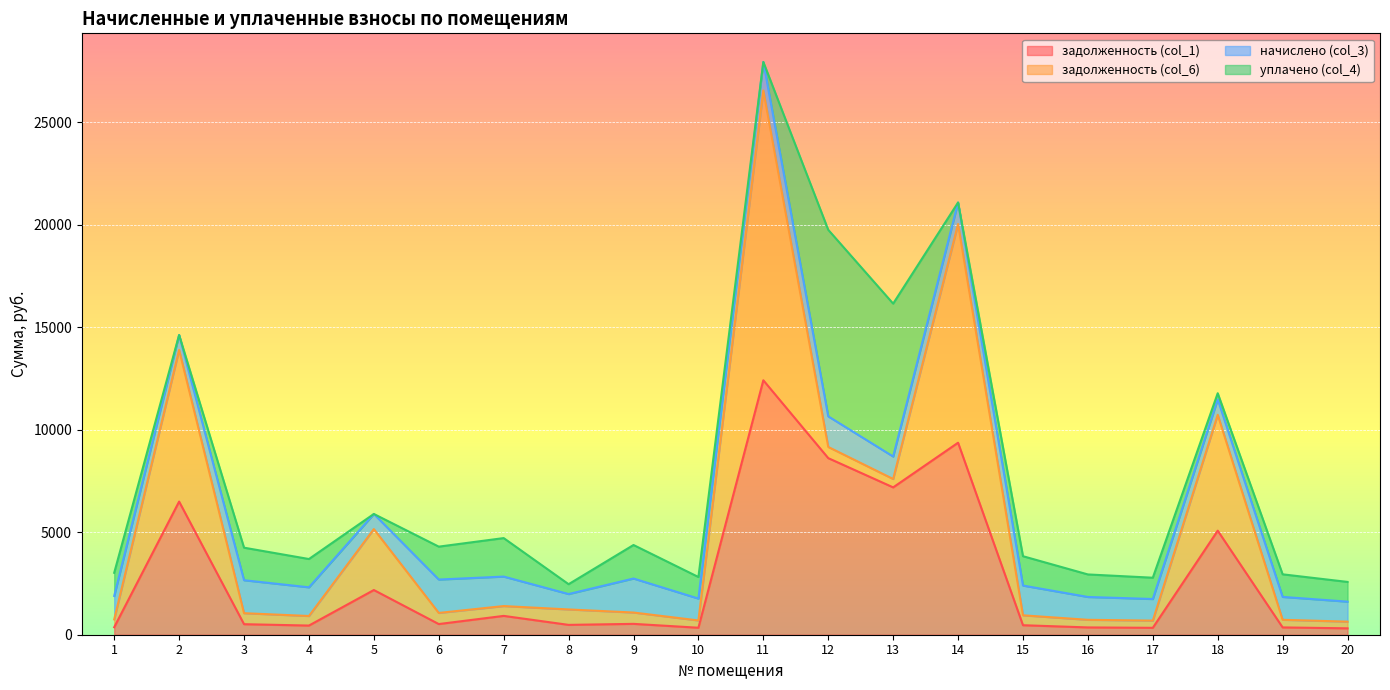

At how many categories does at least one series exceed 1726?

8